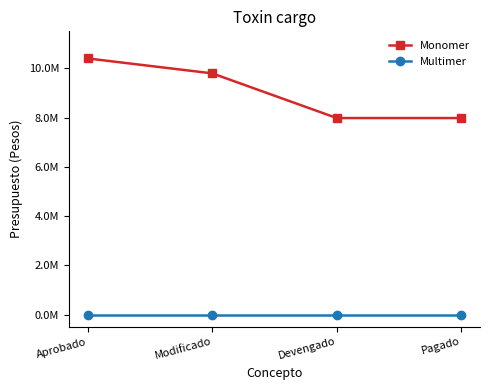

True or false: Monomer and Multimer intersect in this chart.

False